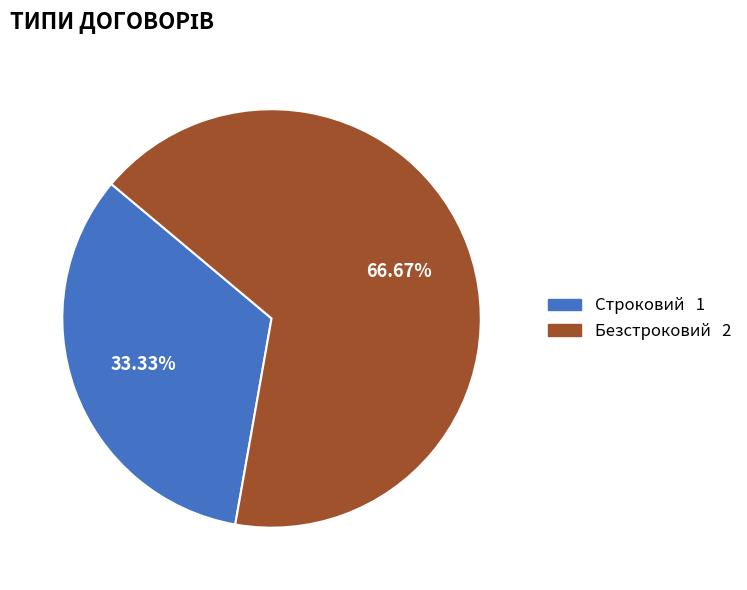

What percentage is the Строковий slice, to the nearest percent?

33%